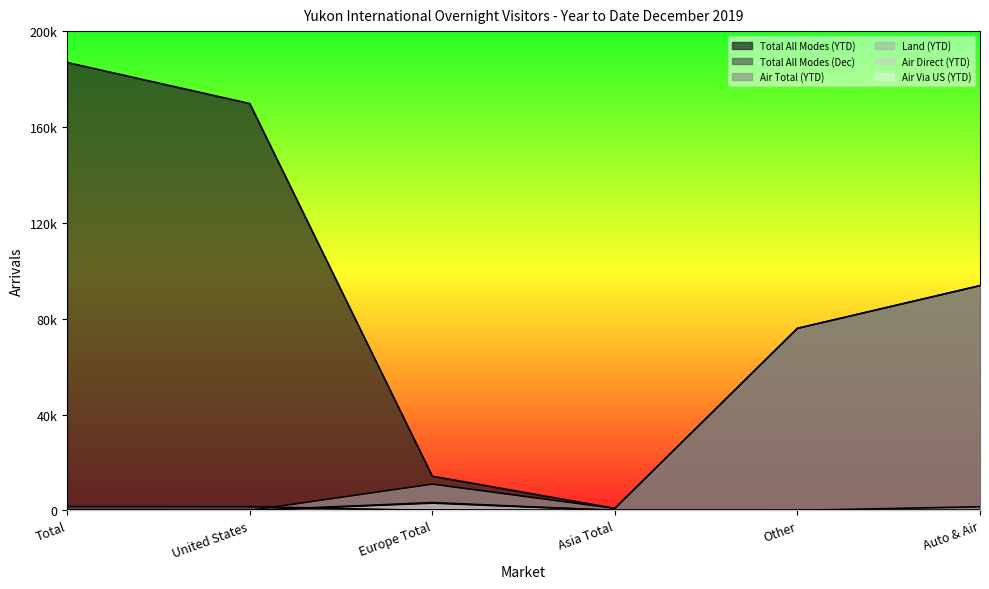

Reading left to right, transcribe all the data shown in this chart.

Total All Modes (YTD): 186902	169777	14296	880	75977	93800
Total All Modes (Dec): 1644	1597	14	6	34	1563
Air Total (YTD): 0	0	3301	25	0	0
Land (YTD): 0	0	10995	855	75977	93800
Air Direct (YTD): 0	0	3053	2	0	0
Air Via US (YTD): 0	0	248	23	0	0